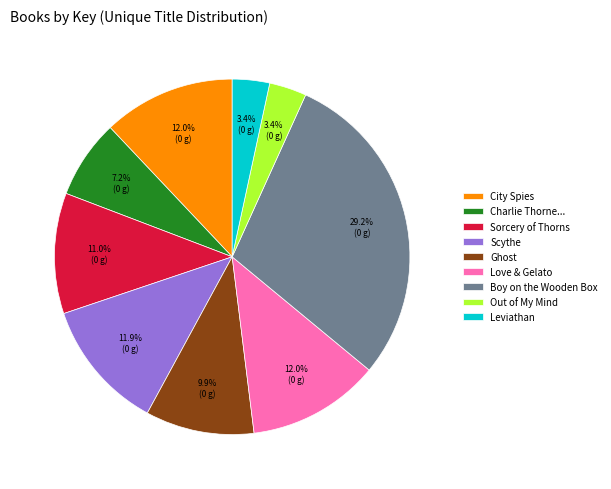

Does Ghost represent more than half of the total?

No